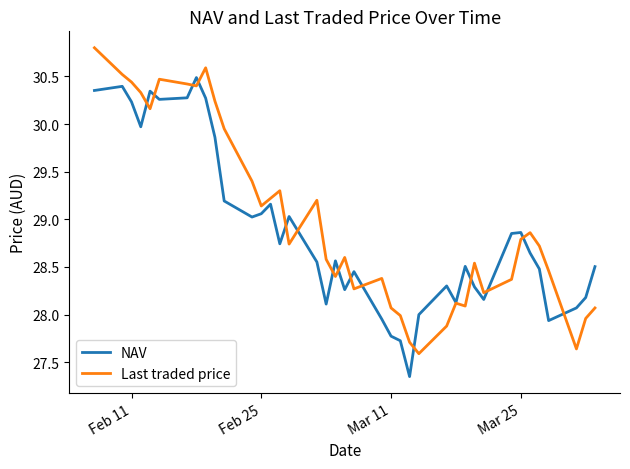

List the series in order of their peak value, lowest first.

NAV, Last traded price